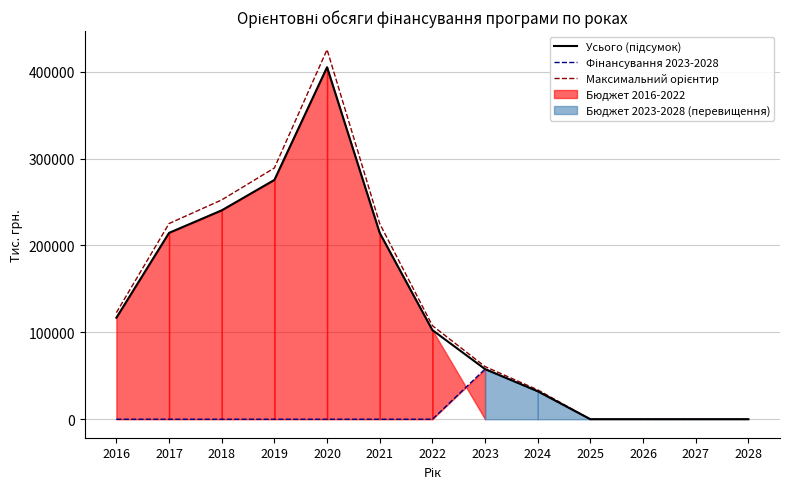

How many lines are shown in the chart?

3